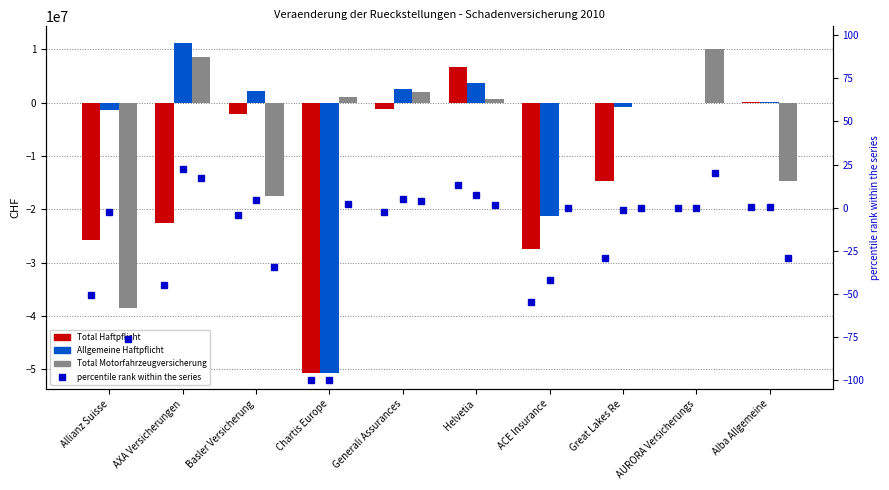

Which category has the highest value in the Total Motorfahrzeugversicherung series?

AURORA Versicherungs